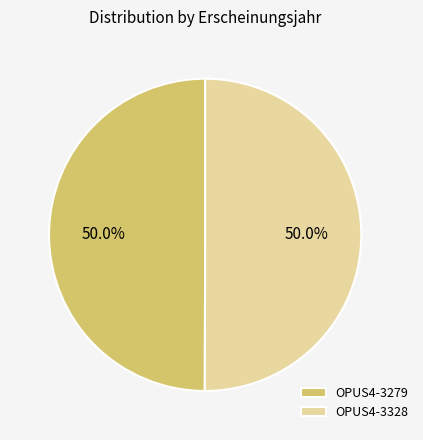

What is the total percentage of OPUS4-3279 and OPUS4-3328?

100.0%